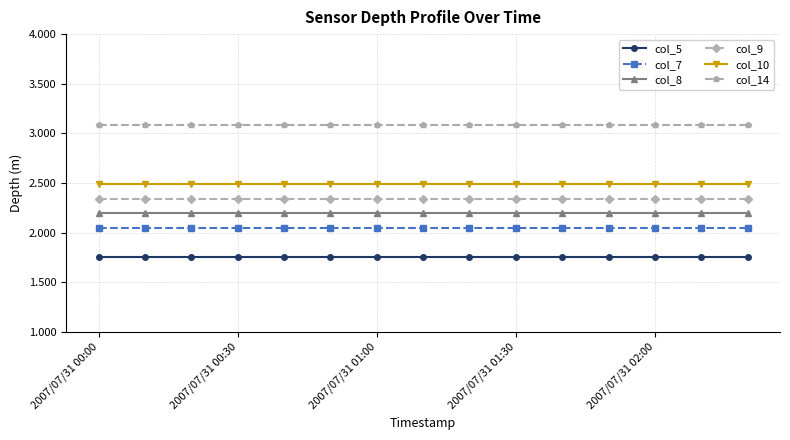

List the series in order of their peak value, highest first.

col_14, col_10, col_9, col_8, col_7, col_5